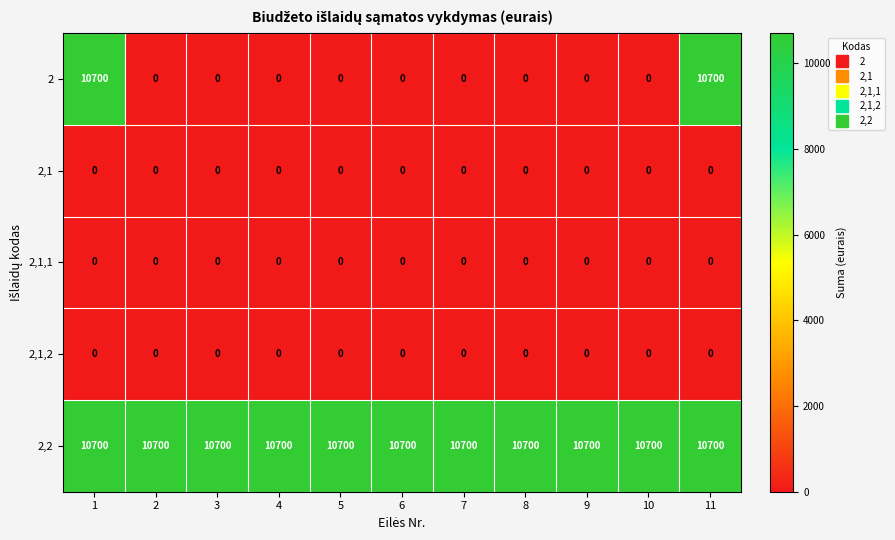

What is the sum of all 2 values?

21400